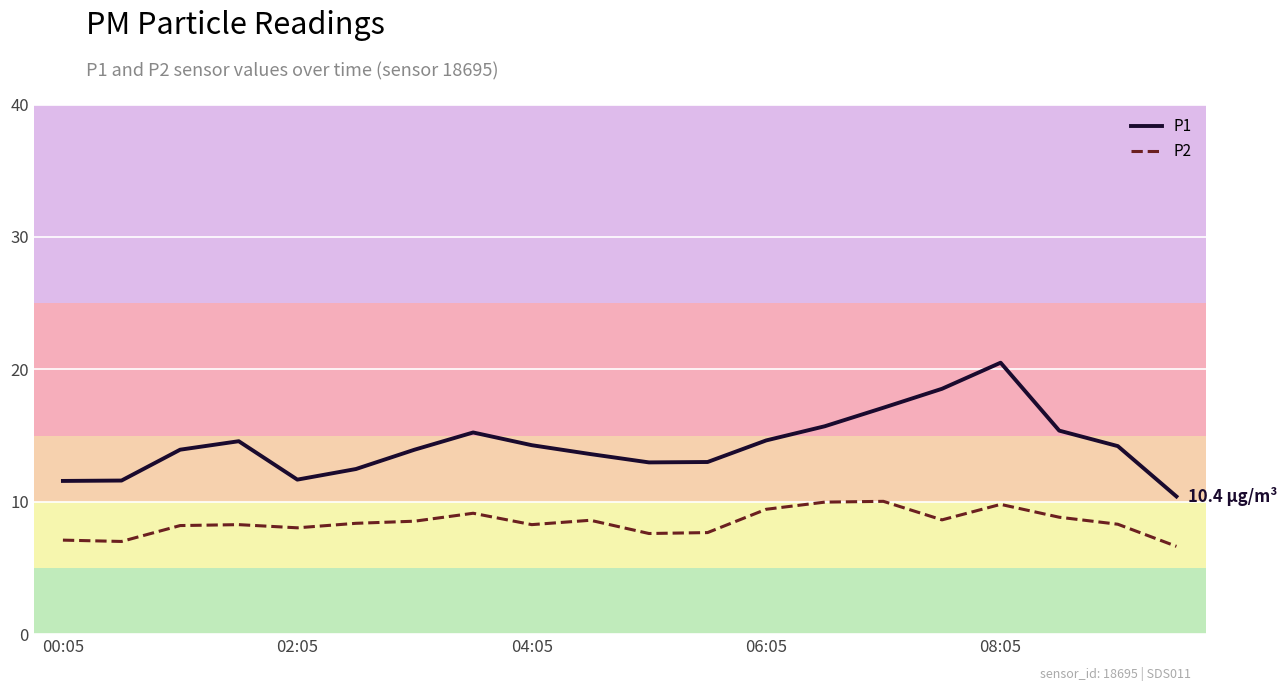

Which series has the largest total across all categories?

P1